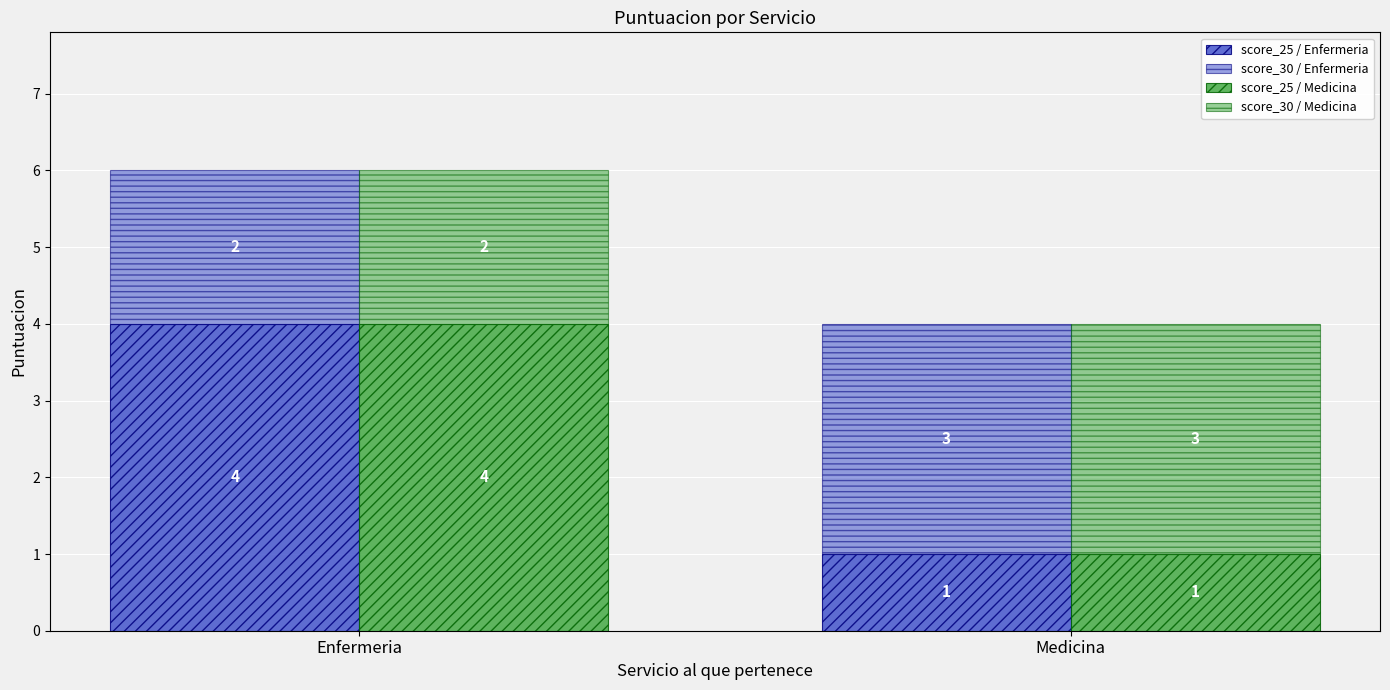

Rank the categories by score_25 / Enfermeria value from highest to lowest.

Enfermeria, Medicina